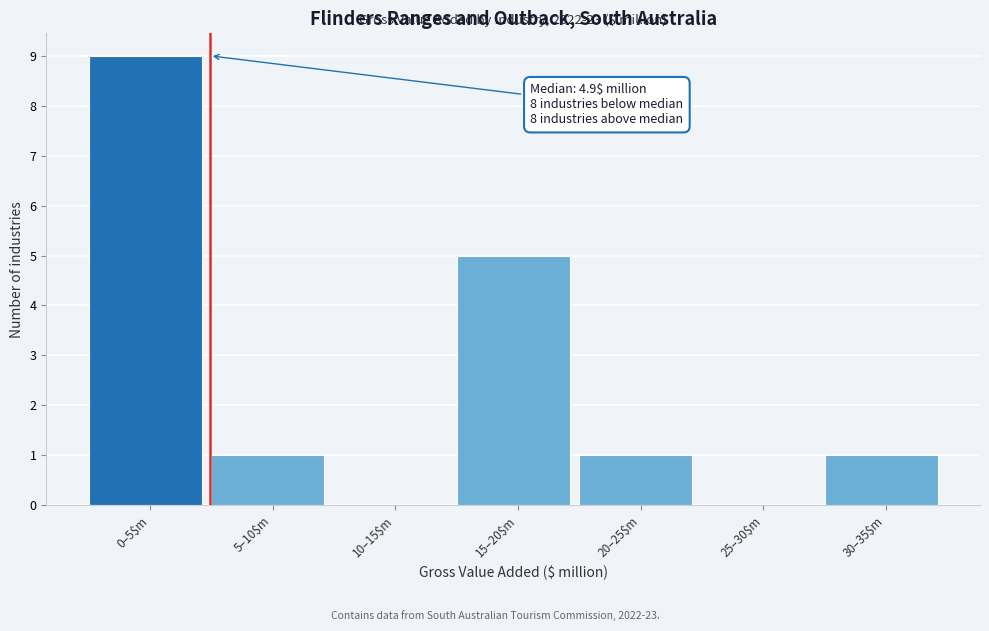

Read the value at 15–20$m.

5